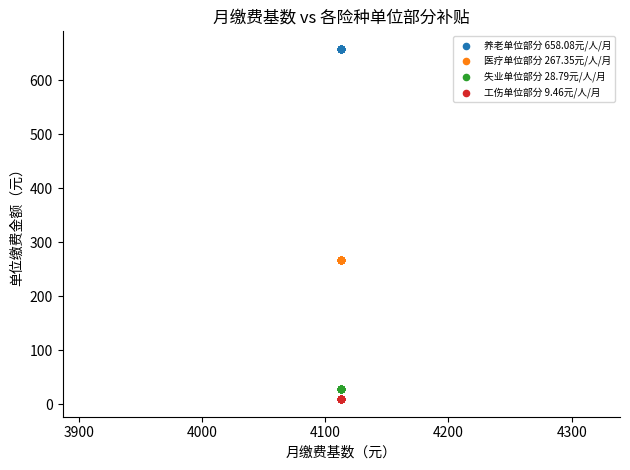

Which series reaches the maximum Y coordinate?

养老单位部分 658.08元/人/月